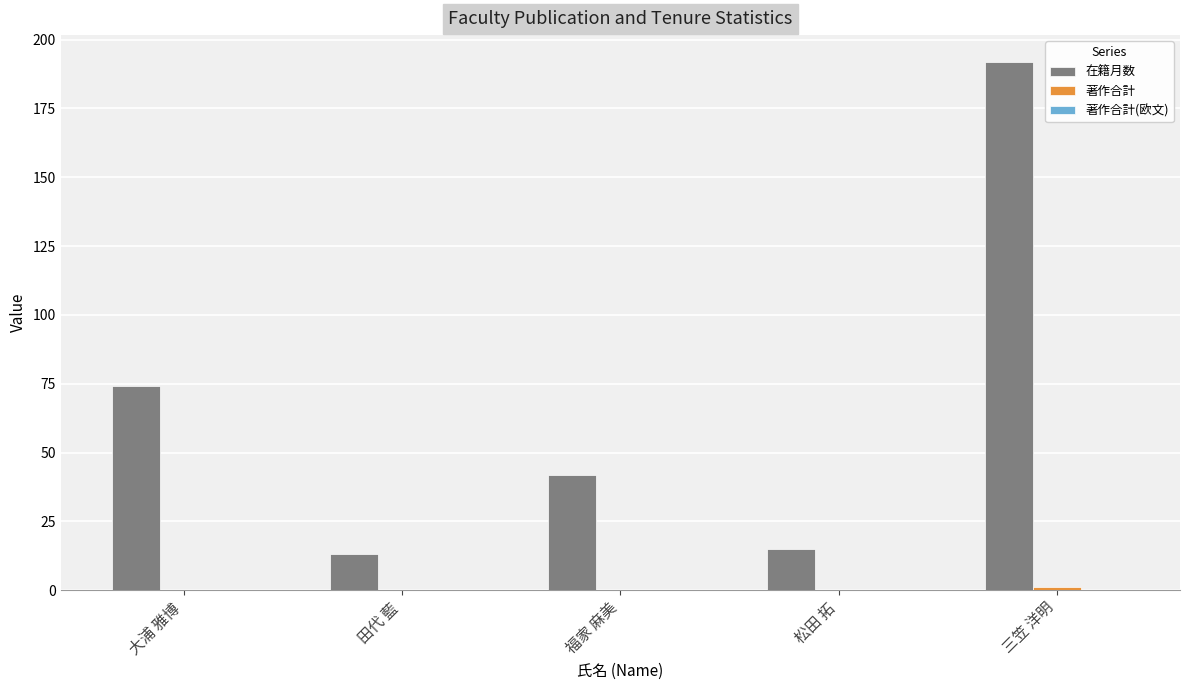

How many categories are shown in the chart?

5